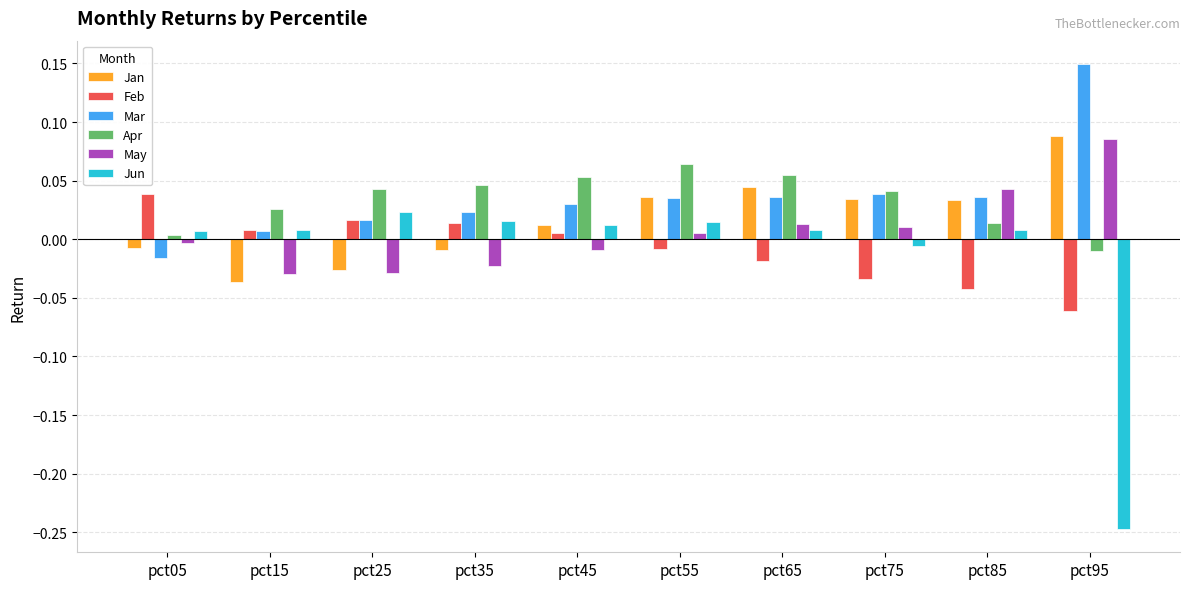

Does the chart contain any negative values?

Yes